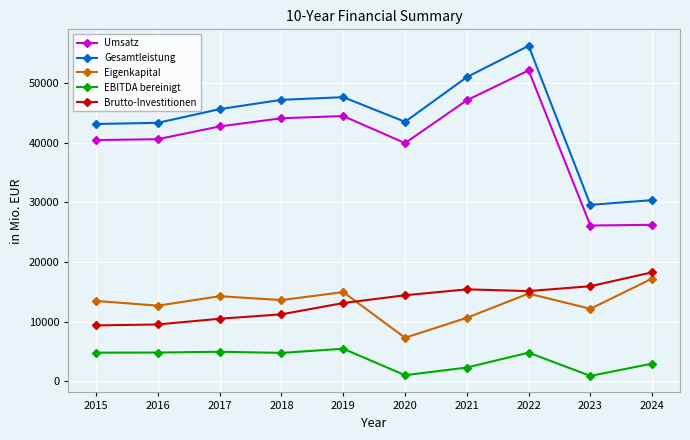

What is the value of the Gesamtleistung point at the 3rd from the left?

45593